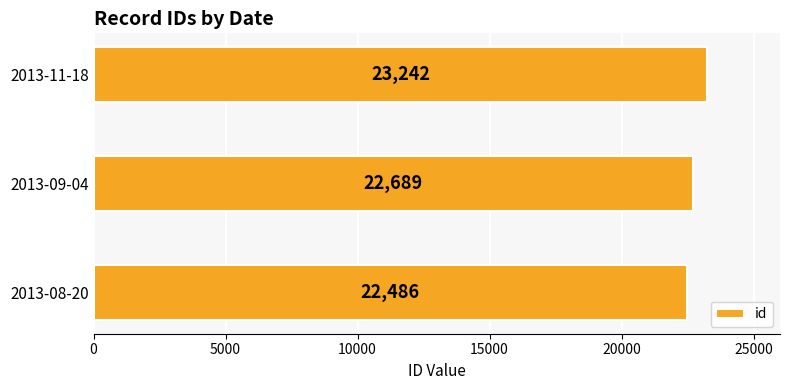

List the labels in order of value, smallest first.

2013-08-20, 2013-09-04, 2013-11-18